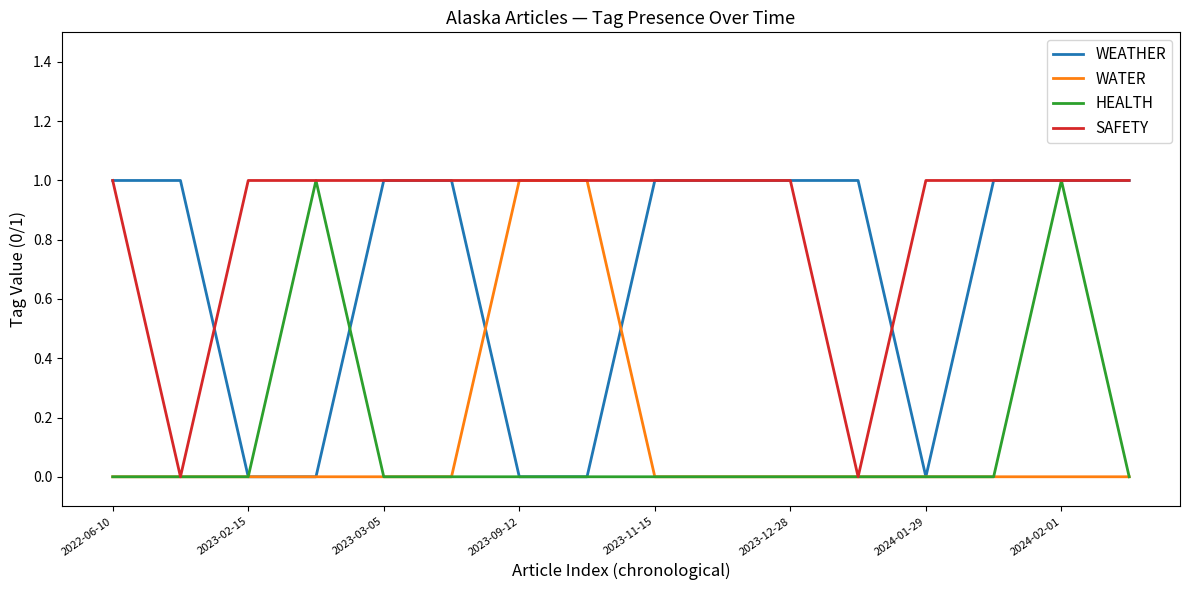

Which series has the largest total across all categories?

SAFETY